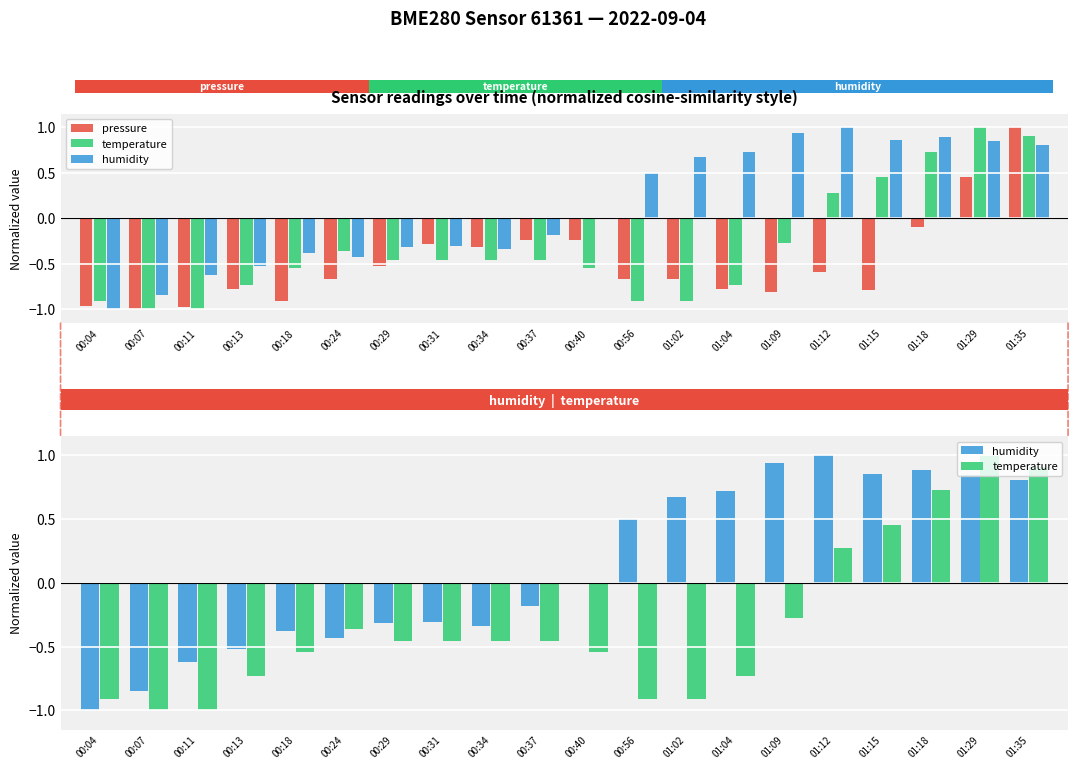

At which category does the chart reach its minimum across all series?

00:07